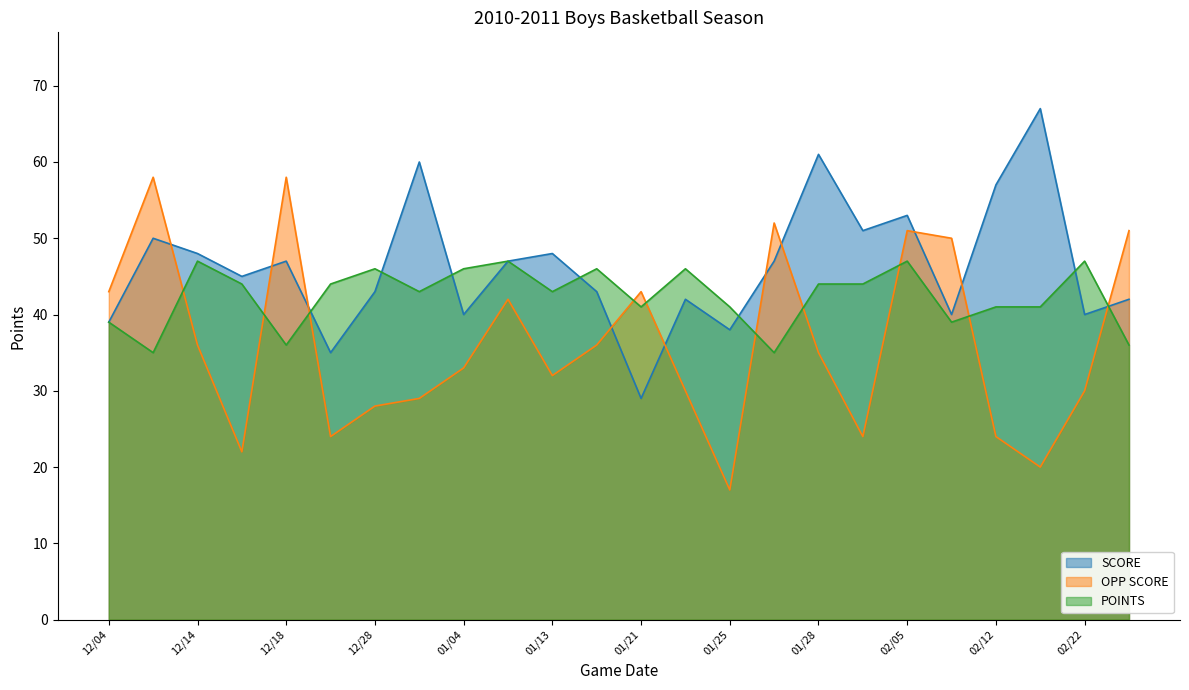

What is the label of the 19th point from the left?

02/05